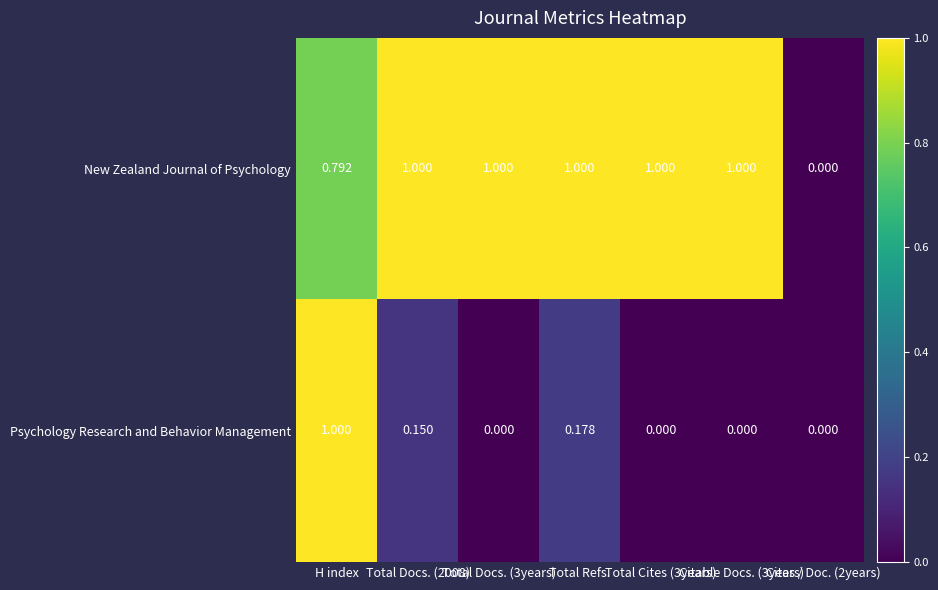

Rank the series by their average value, from highest to lowest.

New Zealand Journal of Psychology, Psychology Research and Behavior Management